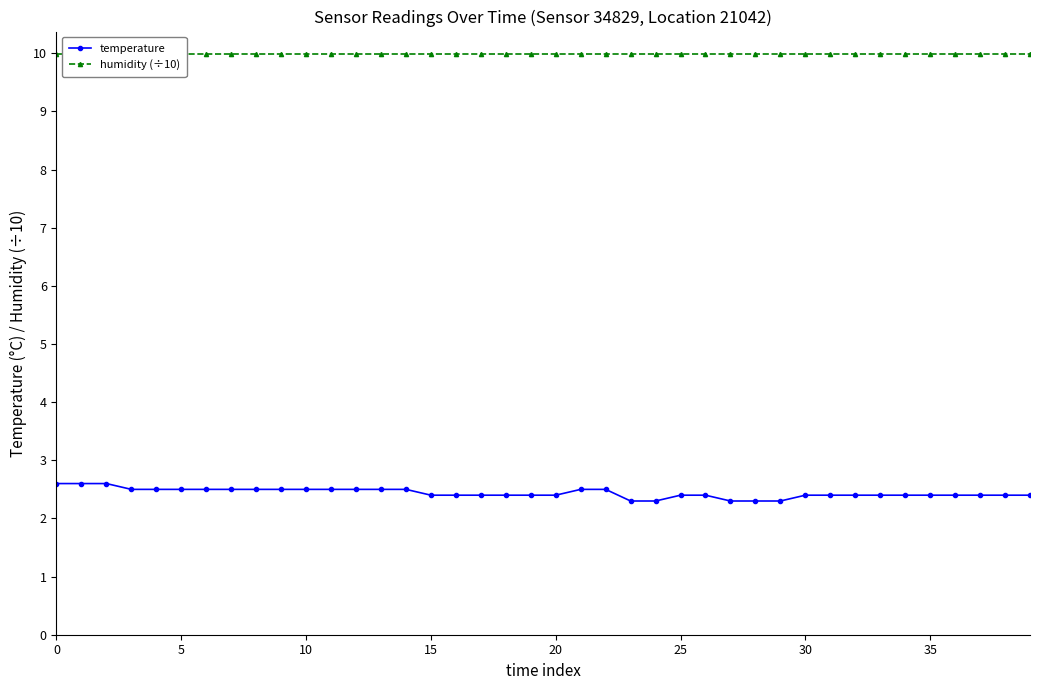

Reading left to right, what are all the values shown in this chart?

temperature: 2.6	2.6	2.6	2.5	2.5	2.5	2.5	2.5	2.5	2.5	2.5	2.5	2.5	2.5	2.5	2.4	2.4	2.4	2.4	2.4	2.4	2.5	2.5	2.3	2.3	2.4	2.4	2.3	2.3	2.3	2.4	2.4	2.4	2.4	2.4	2.4	2.4	2.4	2.4	2.4
humidity (÷10): 10.0	10.0	10.0	10.0	10.0	10.0	10.0	10.0	10.0	10.0	10.0	10.0	10.0	10.0	10.0	10.0	10.0	10.0	10.0	10.0	10.0	10.0	10.0	10.0	10.0	10.0	10.0	10.0	10.0	10.0	10.0	10.0	10.0	10.0	10.0	10.0	10.0	10.0	10.0	10.0